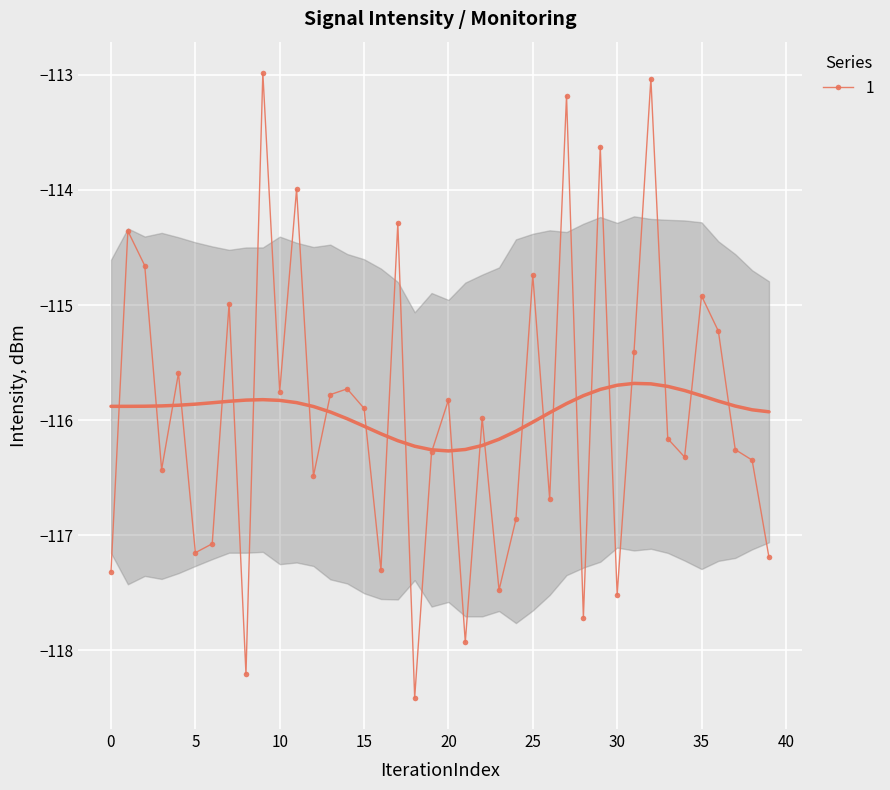

What is the sum of all values?

-4637.1